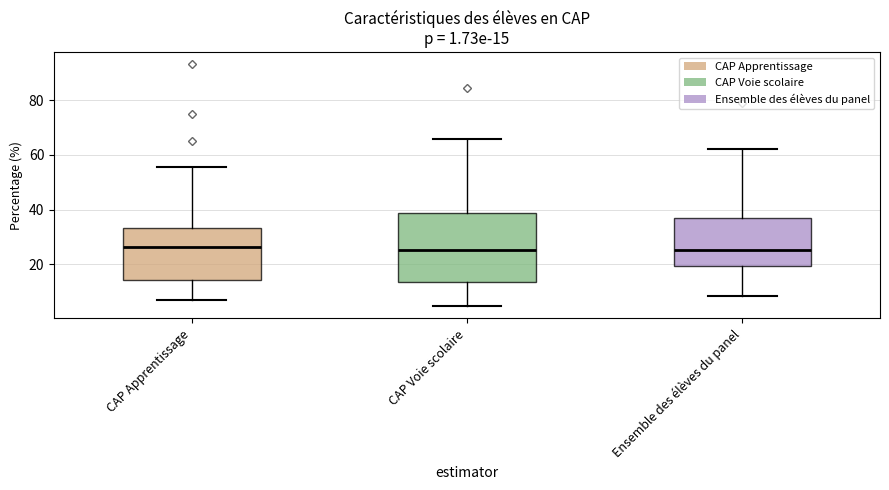

Comparing the boxes themselves (not the whiskers), which one is the tallest?

CAP Voie scolaire